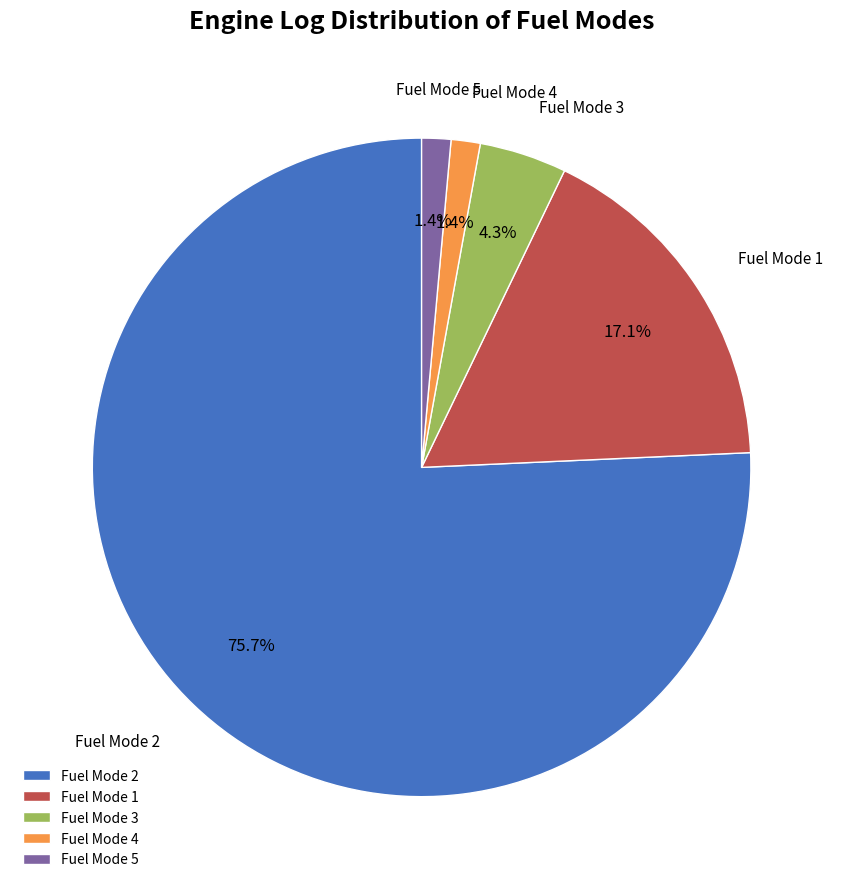

Does any single category account for the majority?

Yes